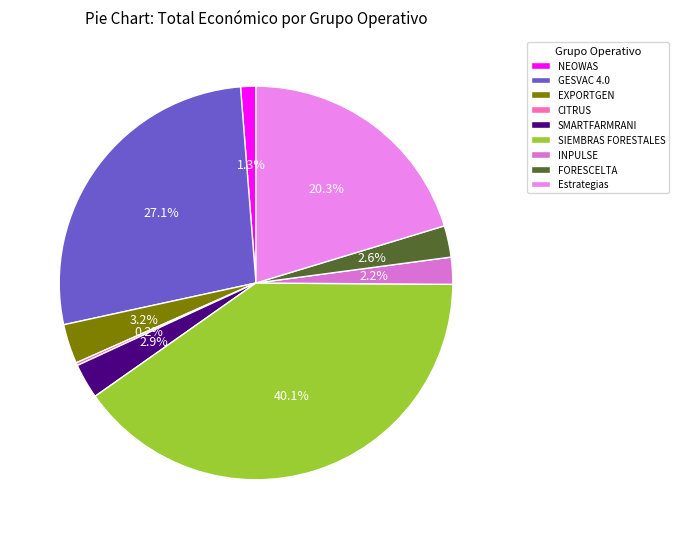

To the nearest percent, what portion does Estrategias represent?

20%